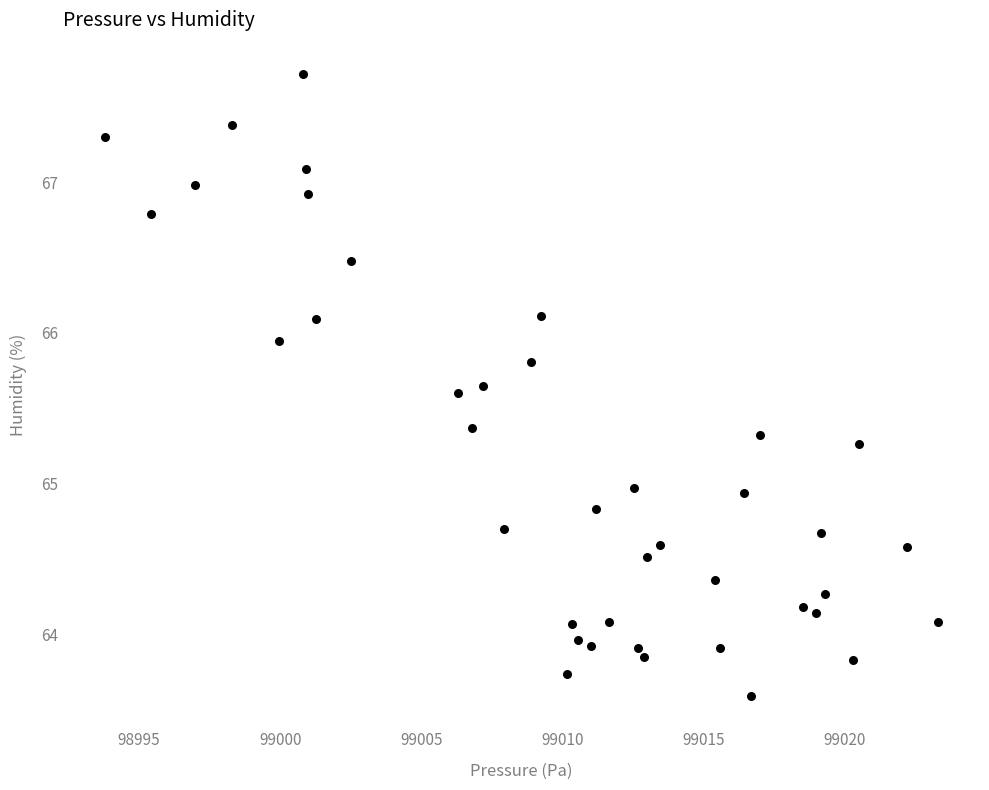

What is the range of Y values (max minus min)?

4.1